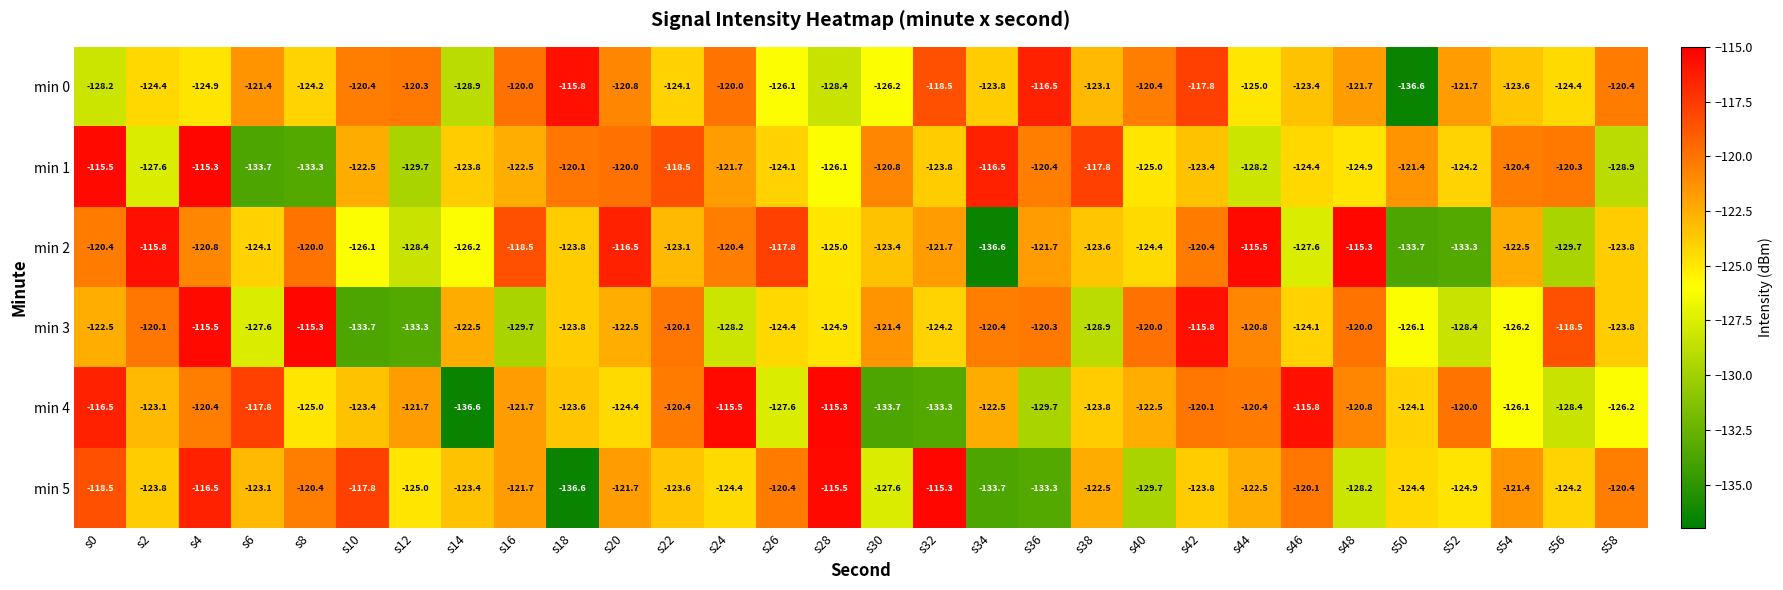

What is the highest value of the min 5 series?

-115.3